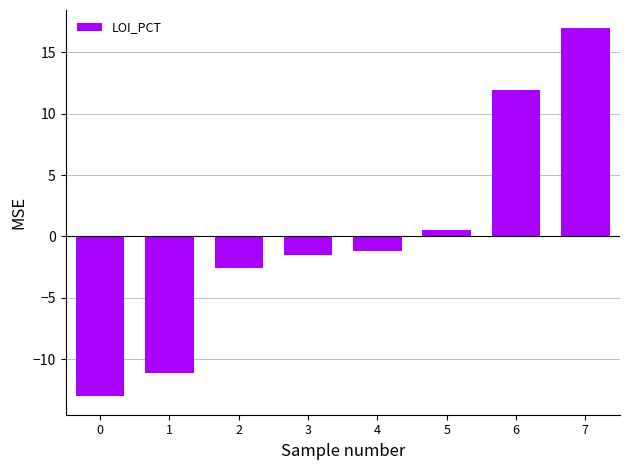

Reading left to right, extract all data points from this chart.

-13.0	-11.1	-2.6	-1.5	-1.2	0.6	12.0	17.0